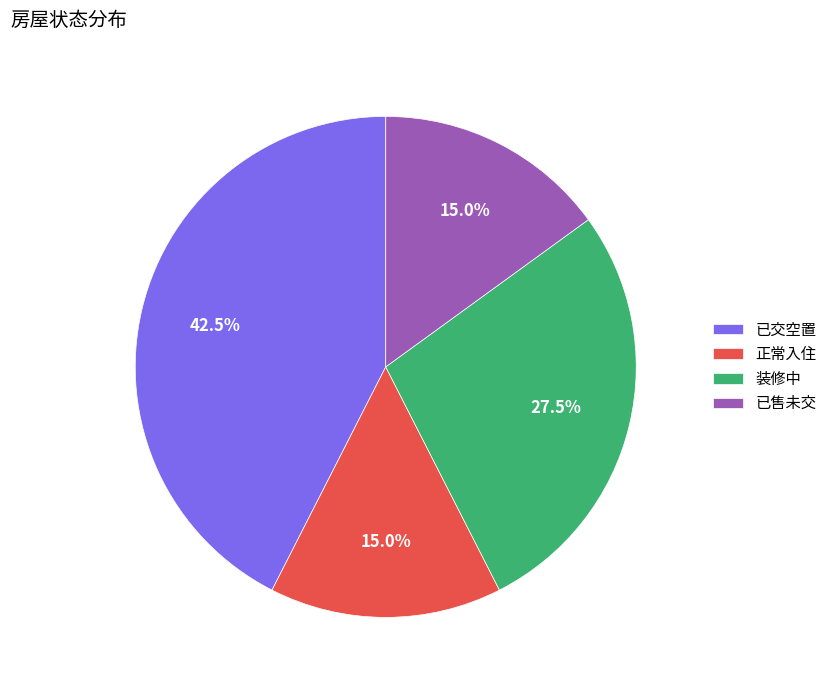

Count the number of slices in the pie.

4